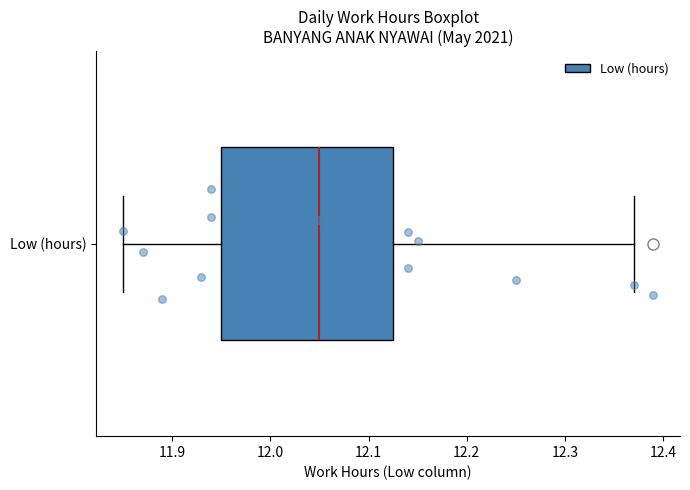

Where is the left edge of the box for Low (hours) on the x-axis? The values are not printed on the chart, so give them approximately, as read against the axis.

11.95